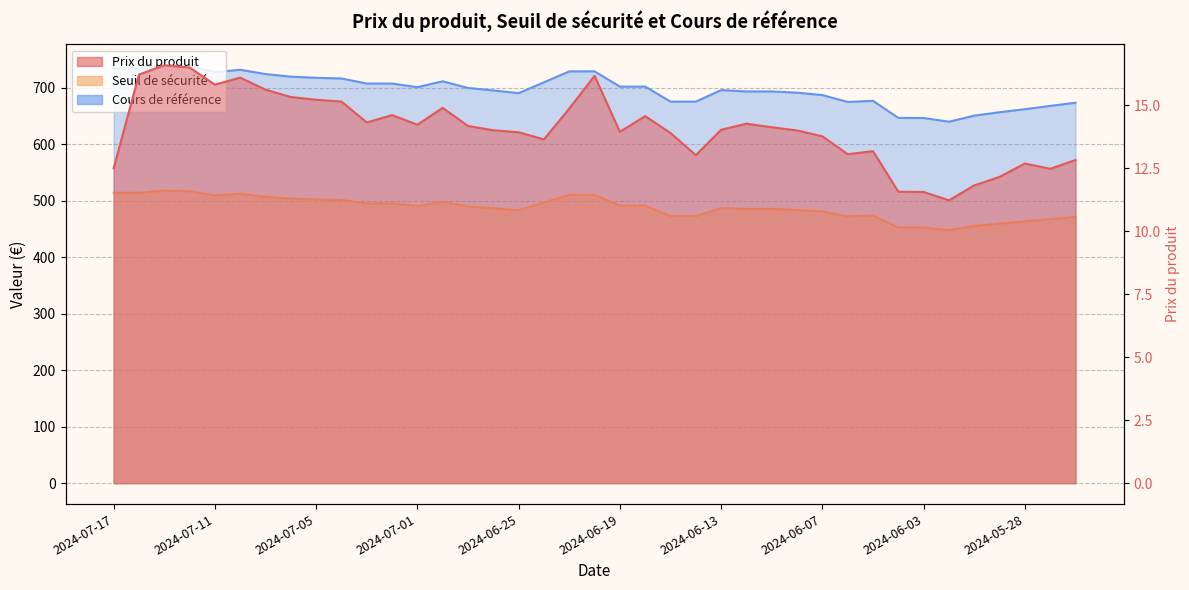

At which label is Cours de référence closest to 483?

2024-06-25